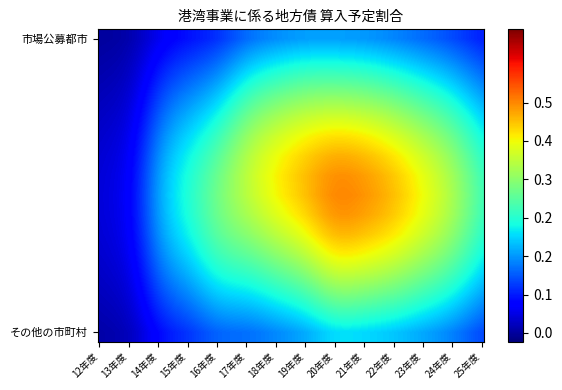

List the series in order of their peak value, highest first.

市場公募都市, その他の市町村